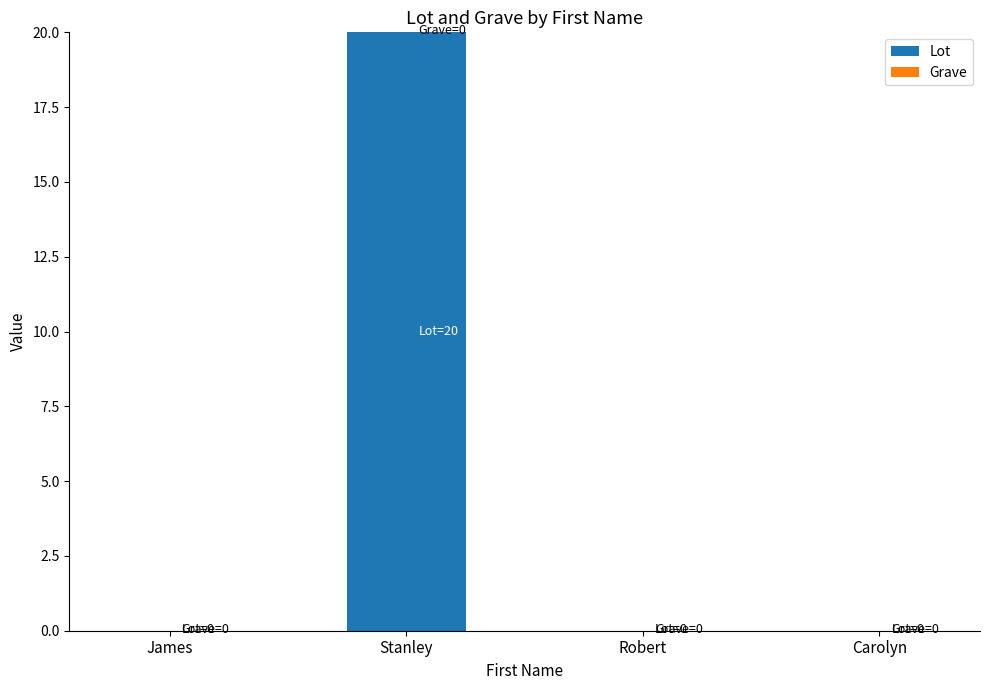

What is the greatest value displayed?

20